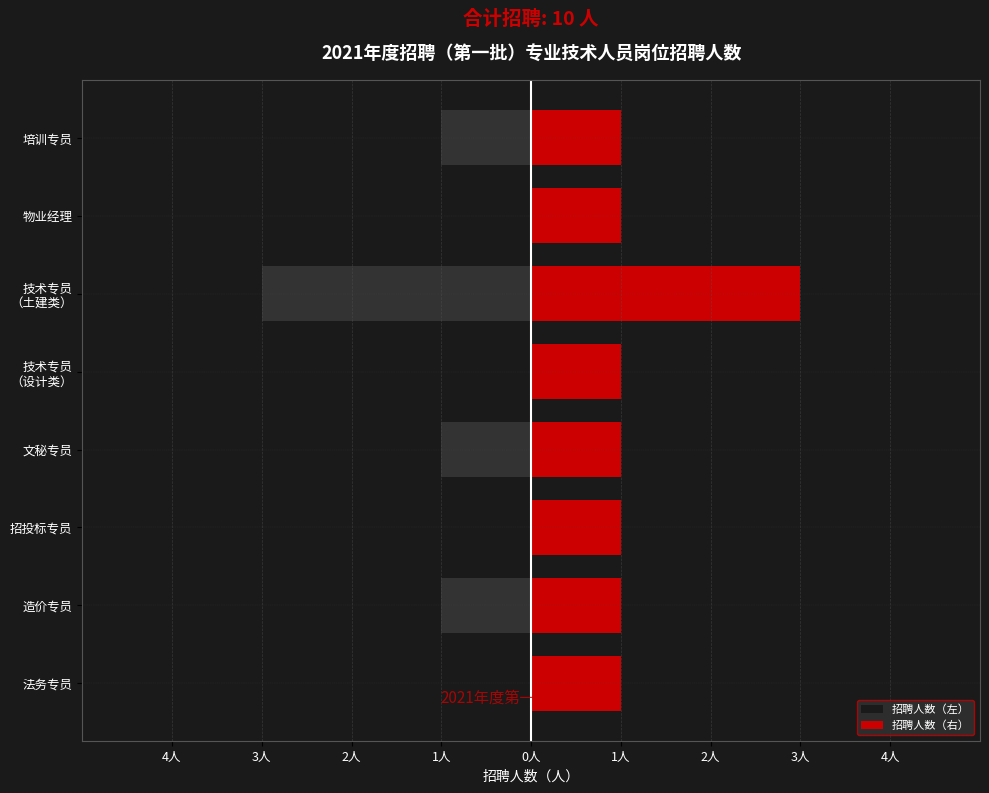

How many bars are there in total?

16